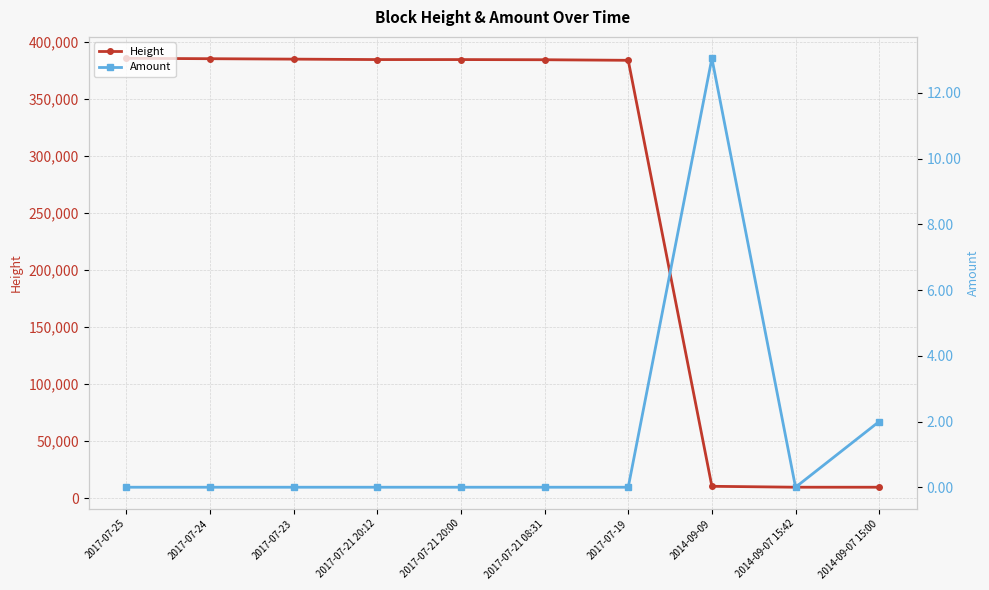

Where does the Height series first go above 384266?

2017-07-25